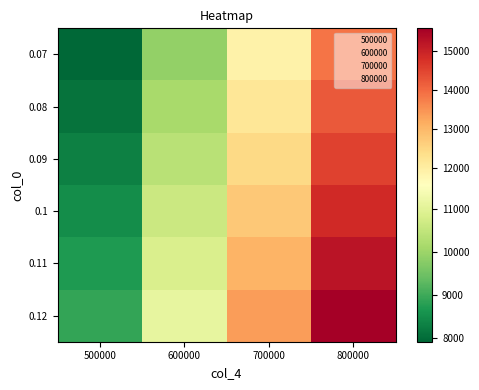

Which label corresponds to the smallest value in the chart?

500000